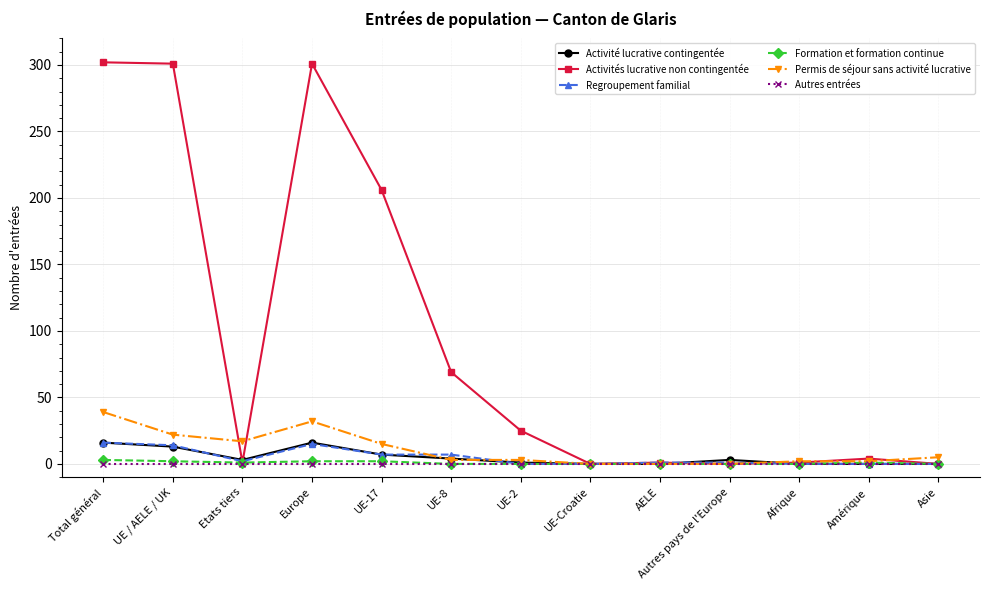

True or false: Activités lucrative non contingentée has more than 0 points higher than both neighbors.

True